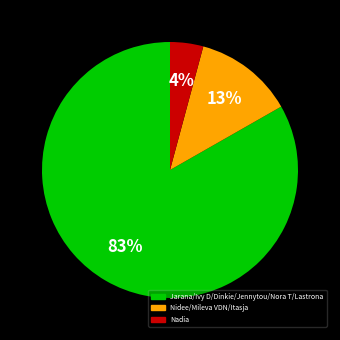

Count the number of slices in the pie.

3